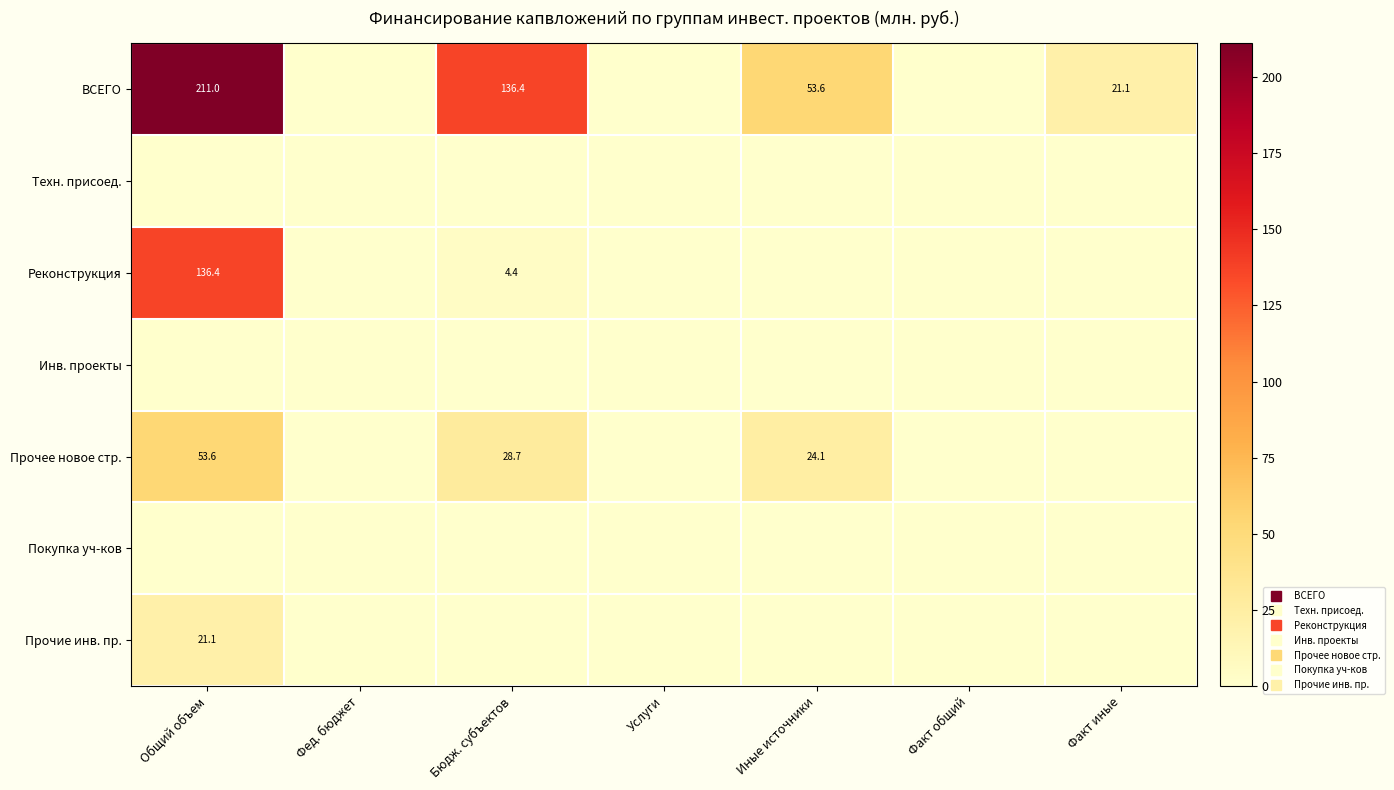

What is the difference between the Прочее новое стр. values at Общий объем and Факт иные?

53.6